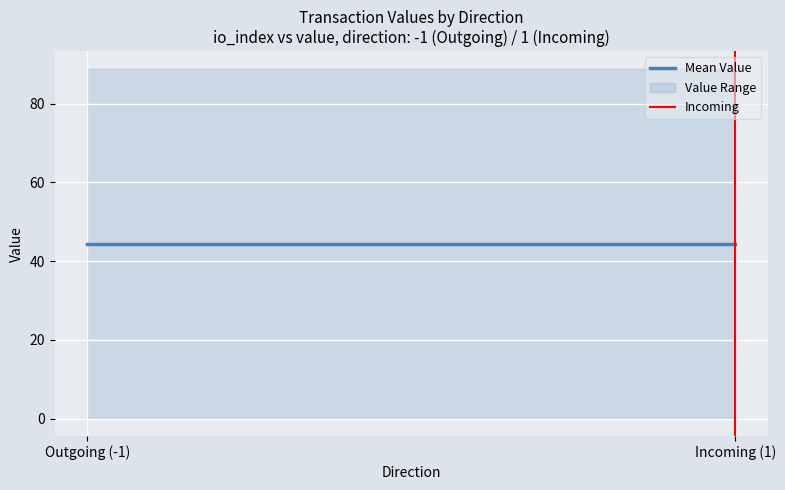

What is the label of the 2nd point from the left?

Incoming (1)